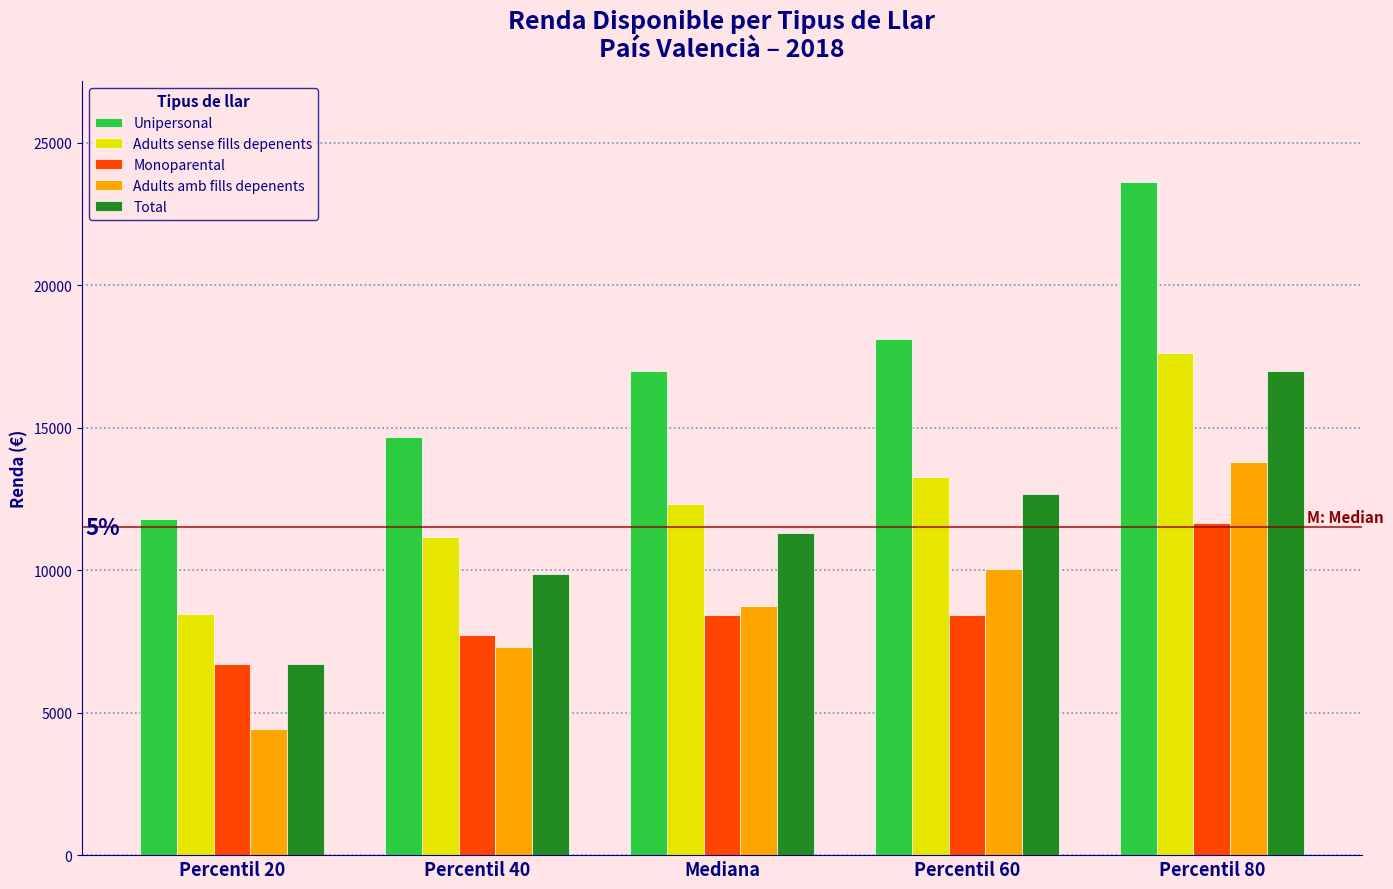

What is the difference between the maximum and minimum values in the Unipersonal series?

11845.0